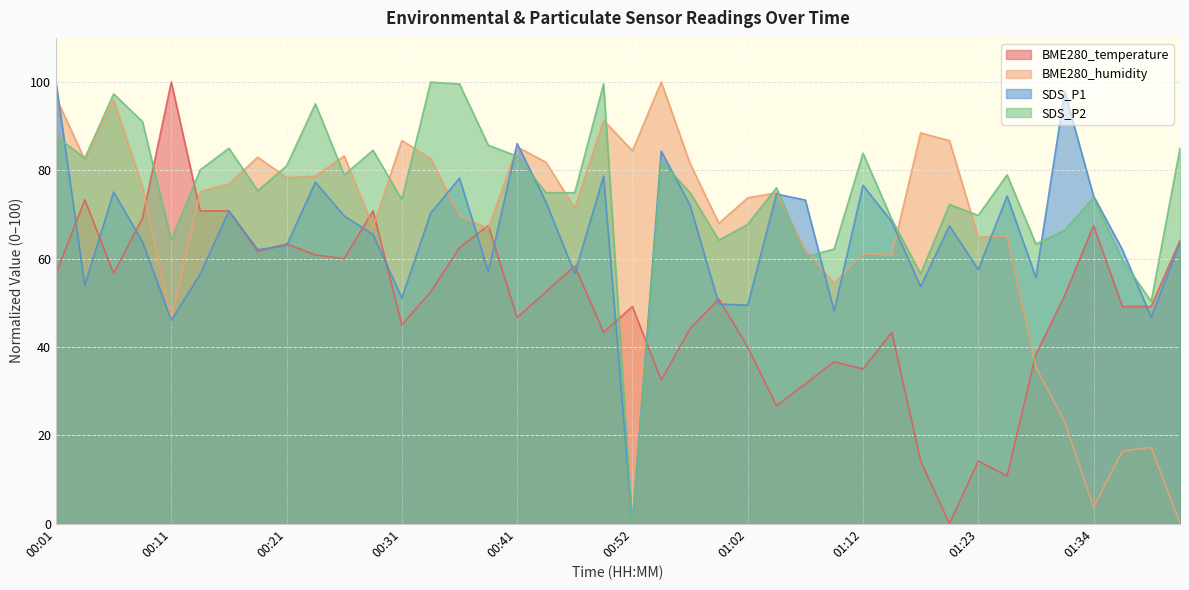

Where is SDS_P1 nearest to the value 50?

01:00